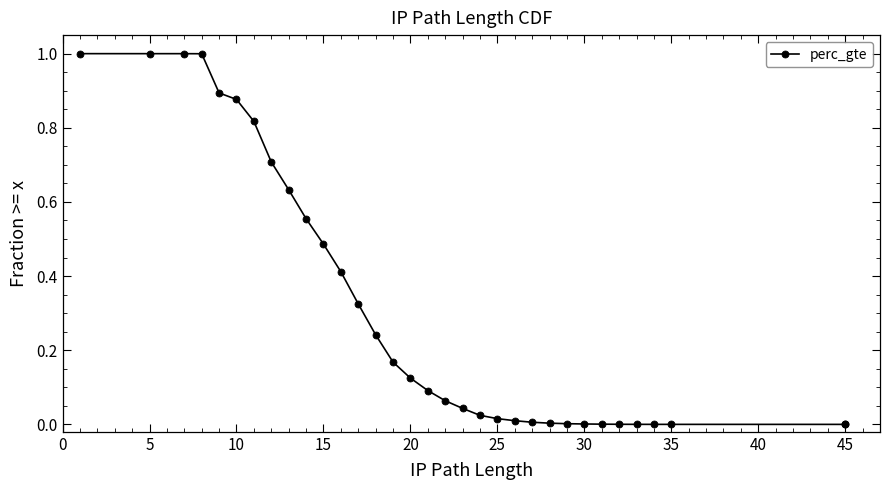

True or false: there are more than 2 points higher than both neighbors.

False